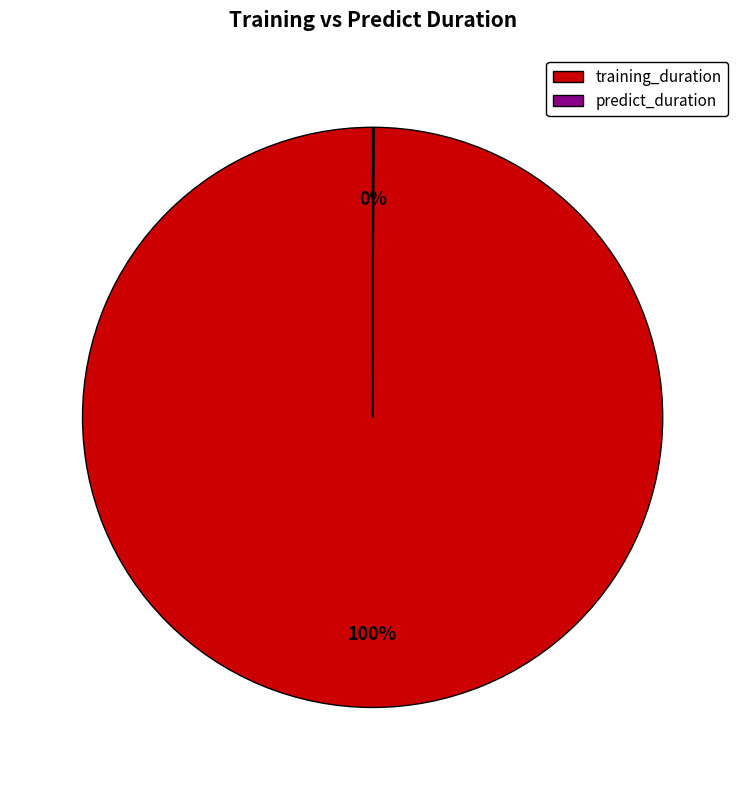

True or false: training_duration accounts for 95% of the total.

False